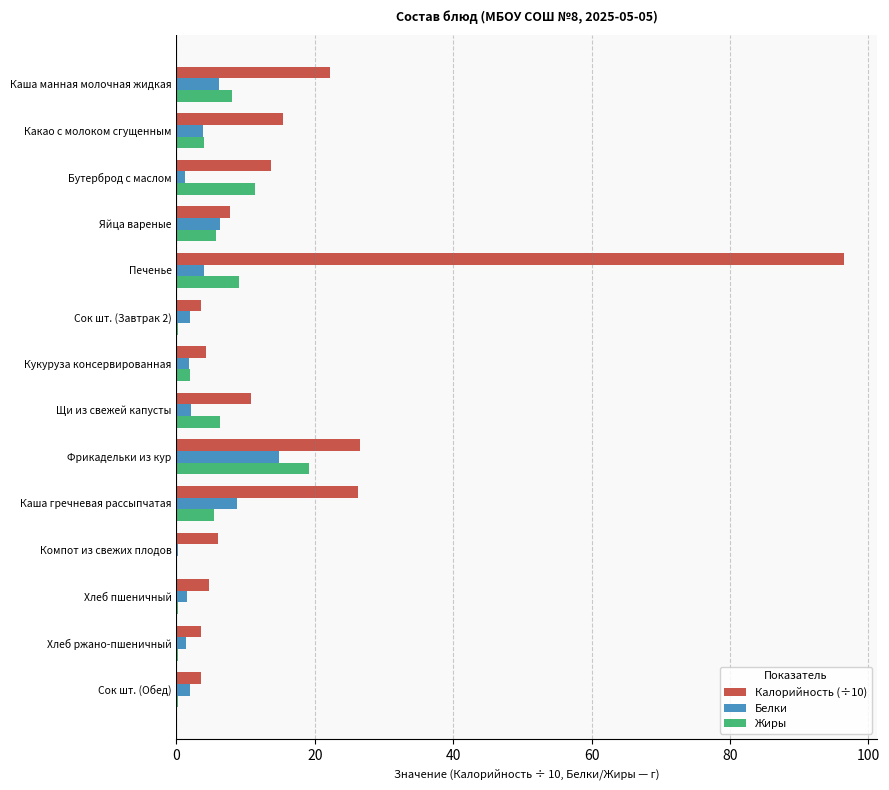

Read the Белки value at Фрикадельки из кур.

14.8